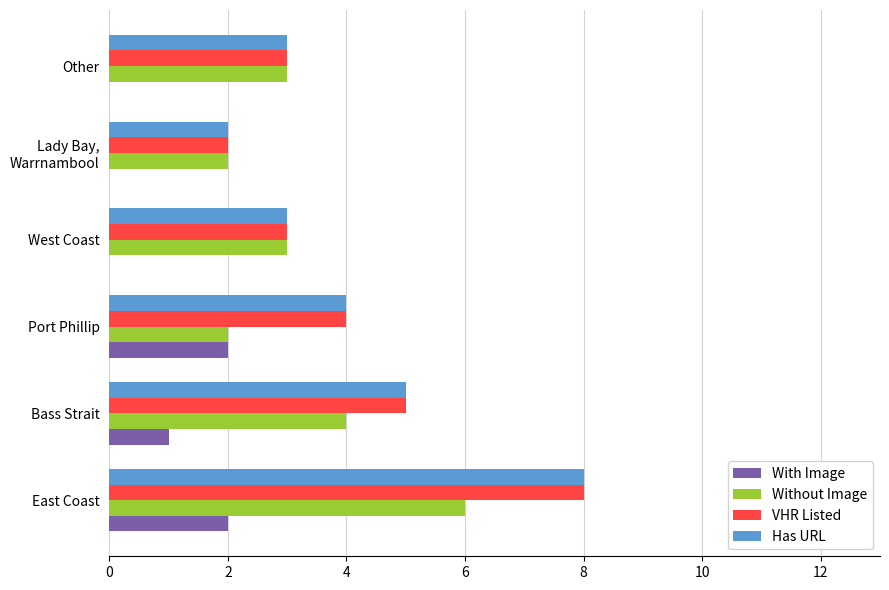

What is the sum of the VHR Listed values at West Coast and Bass Strait?

8